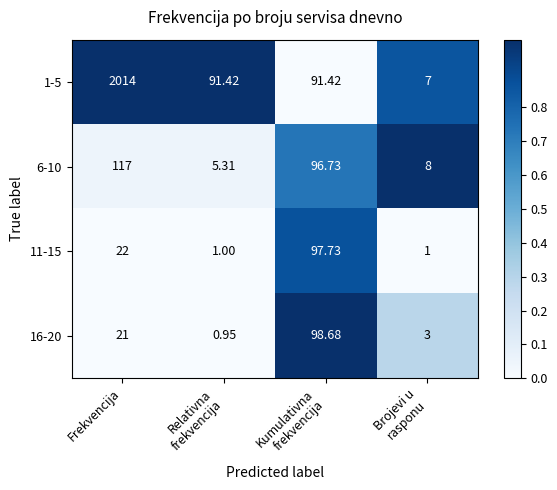

Which series has the largest range (max minus min)?

1-5